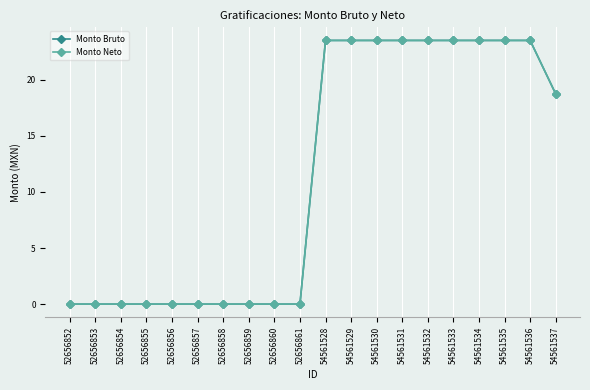

At which label does Monto Bruto reach its peak?

54561528